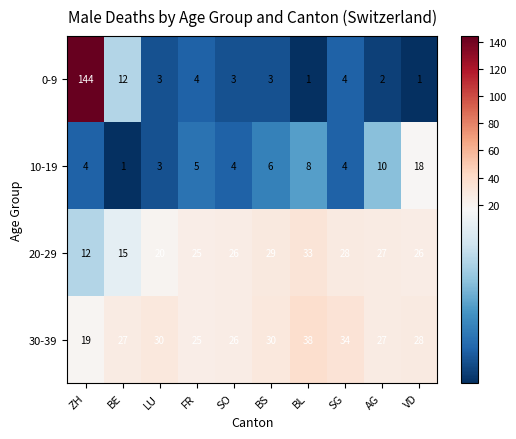

What is the highest value of the 30-39 series?

38